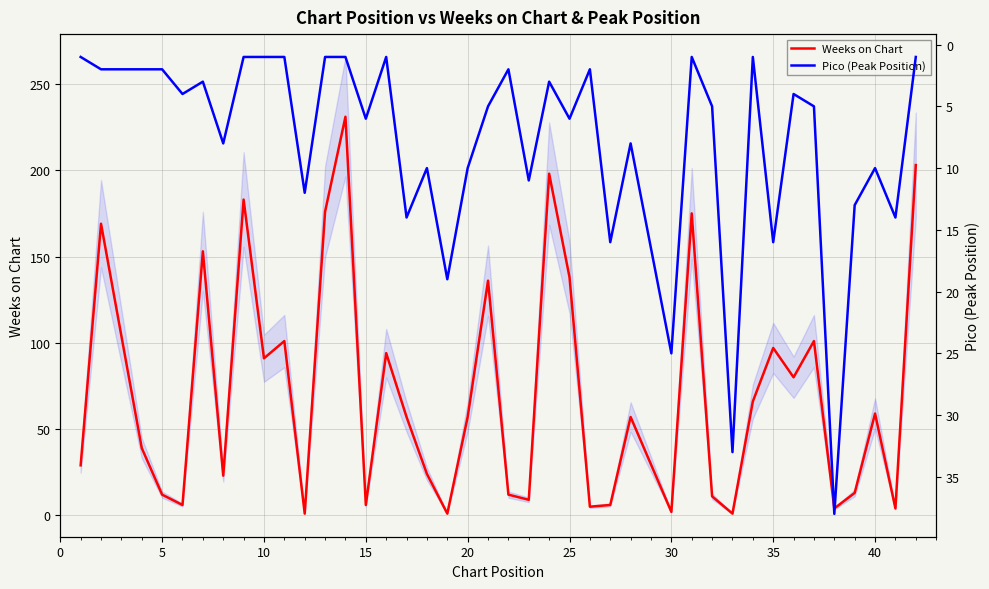

What is the average value of the Pico (Peak Position) series?

8